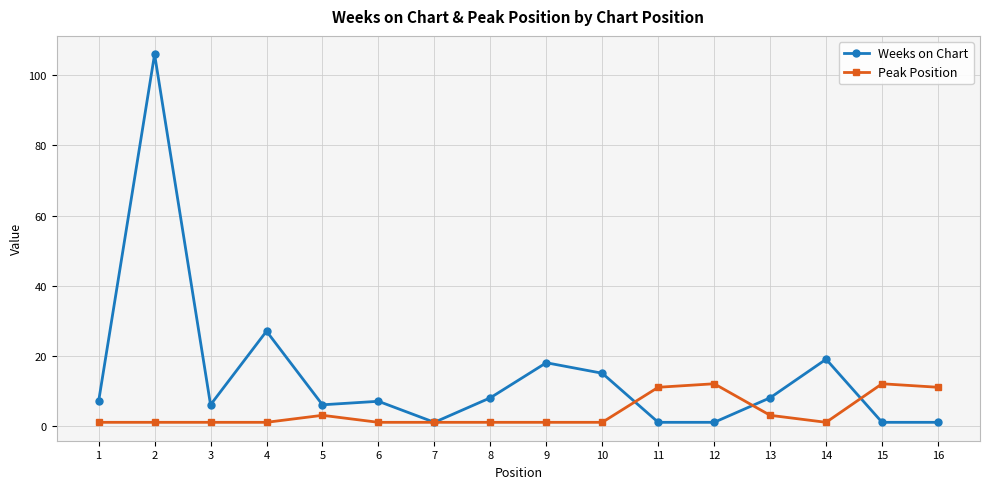

Which label corresponds to the largest value in the chart?

2